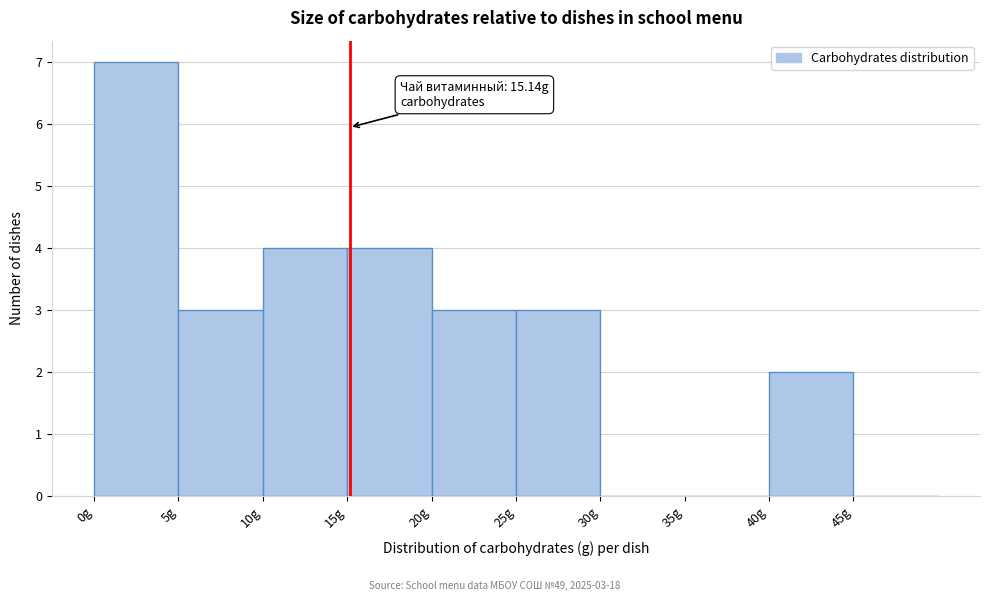

Over which range of the x-axis is the bar tallest?

0 to 5